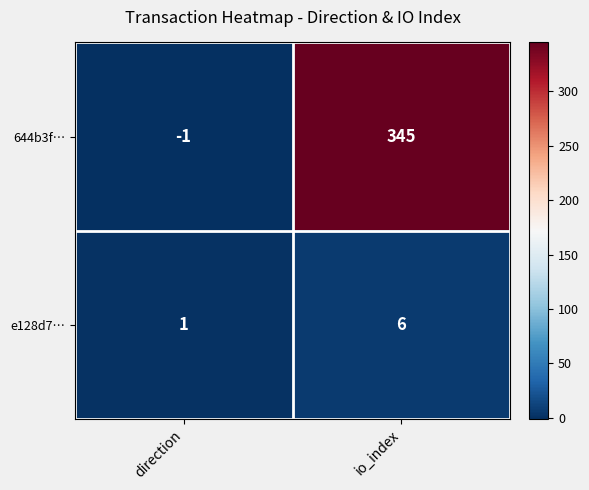

Which series changed the most between direction and io_index?

644b3f…